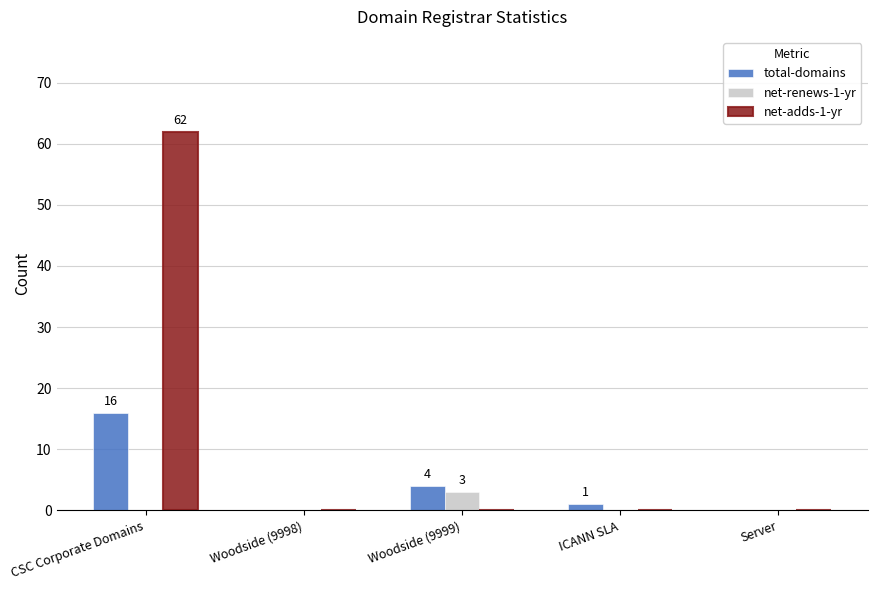

The total-domains series shows 0 at Server. True or false?

True